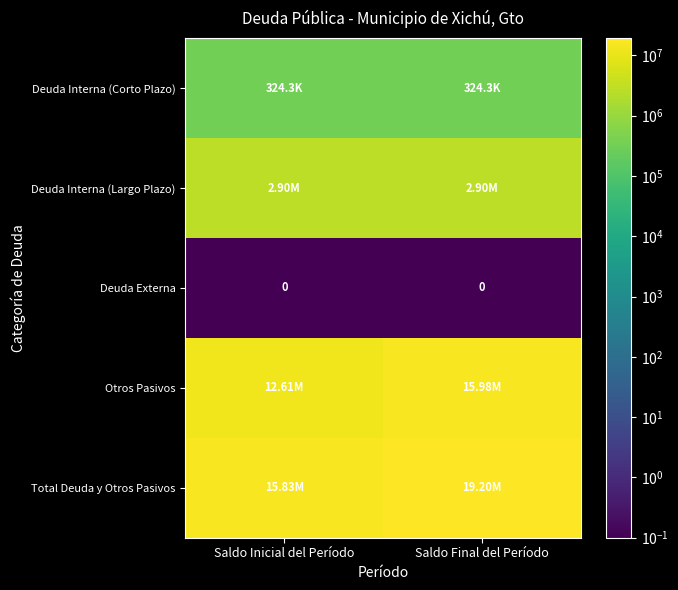

The value of Deuda Interna (Corto Plazo) at Saldo Inicial del Período is 82614.1. True or false?

False